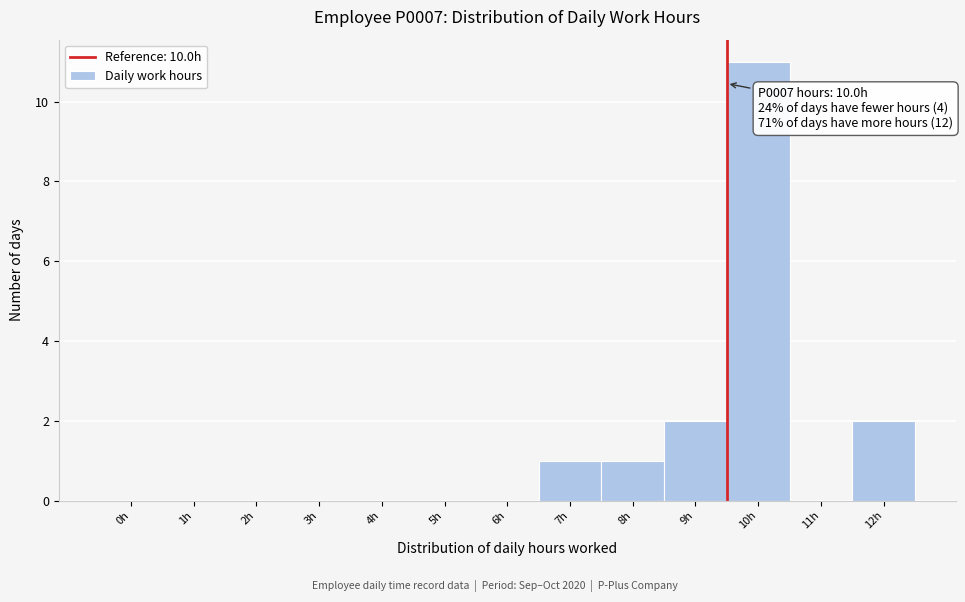

Reading left to right, extract all data points from this chart.

0h=0	1h=0	2h=0	3h=0	4h=0	5h=0	6h=0	7h=1	8h=1	9h=2	10h=11	11h=0	12h=2